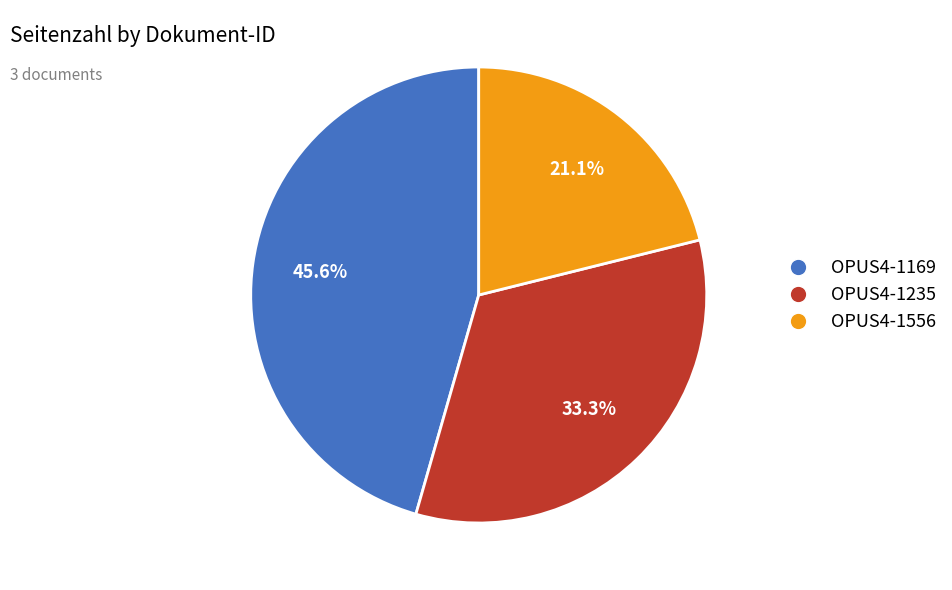

Rank the categories by value from lowest to highest.

OPUS4-1556, OPUS4-1235, OPUS4-1169